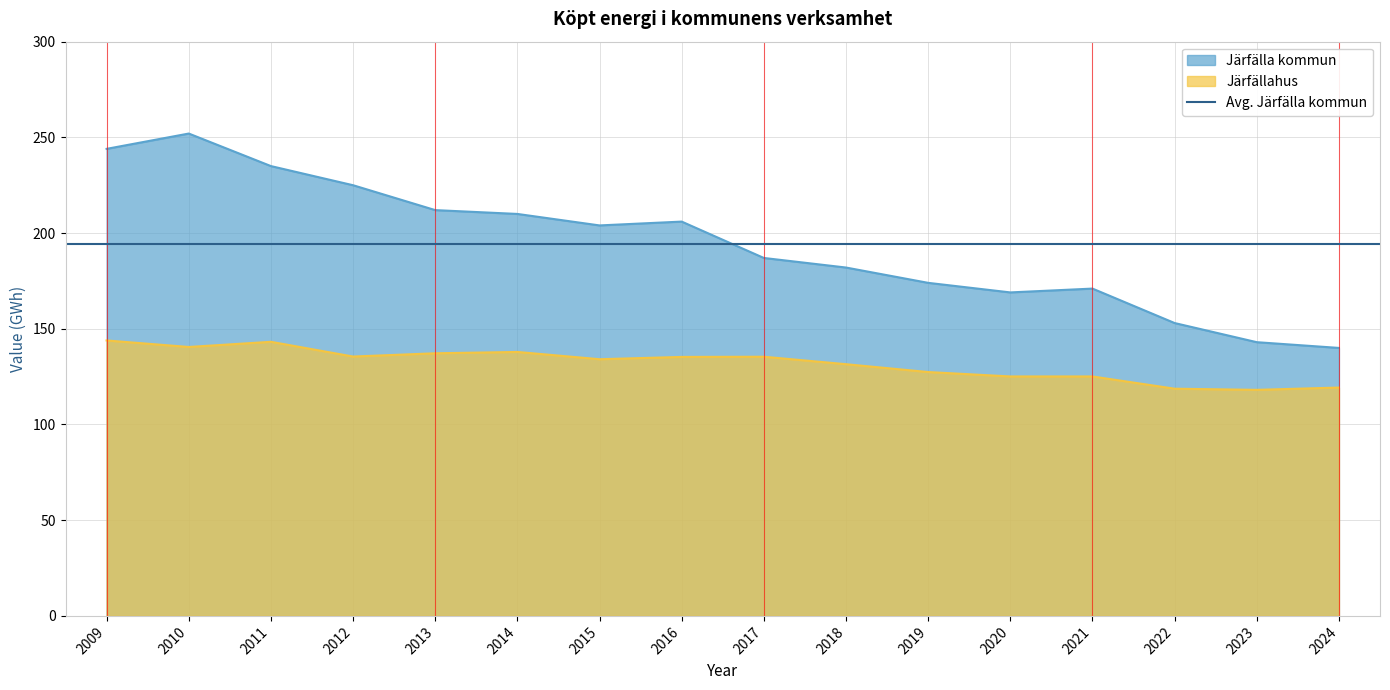

Where is the first local maximum for Järfälla kommun?

2010